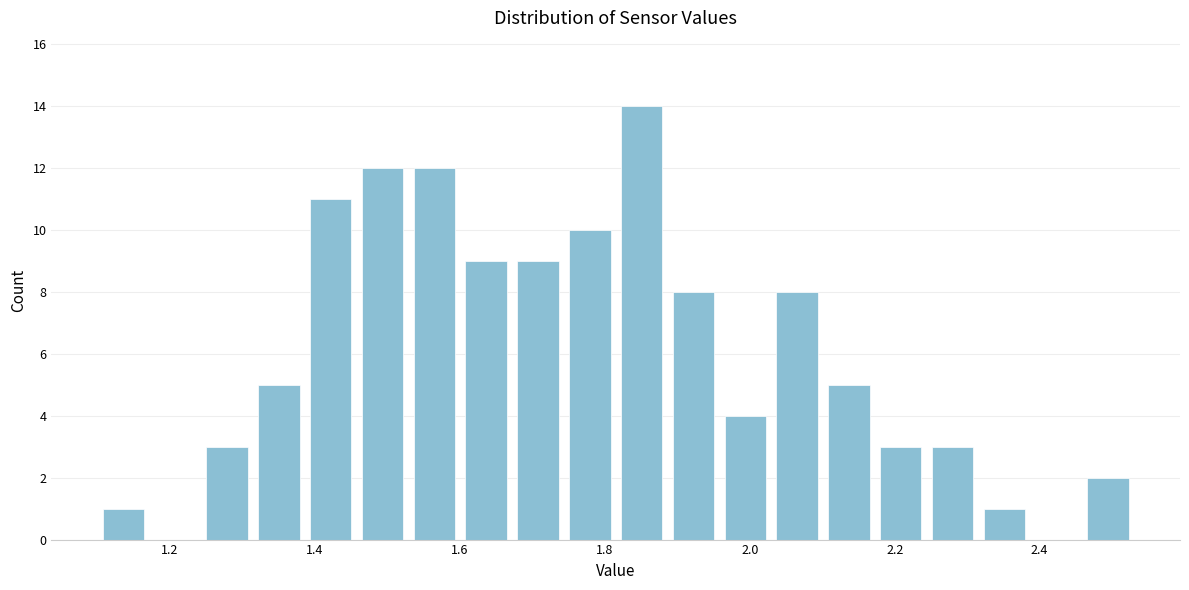

Around what value on the x-axis is the tallest bar? Give the approximate position of its centre, as read against the axis.

1.86